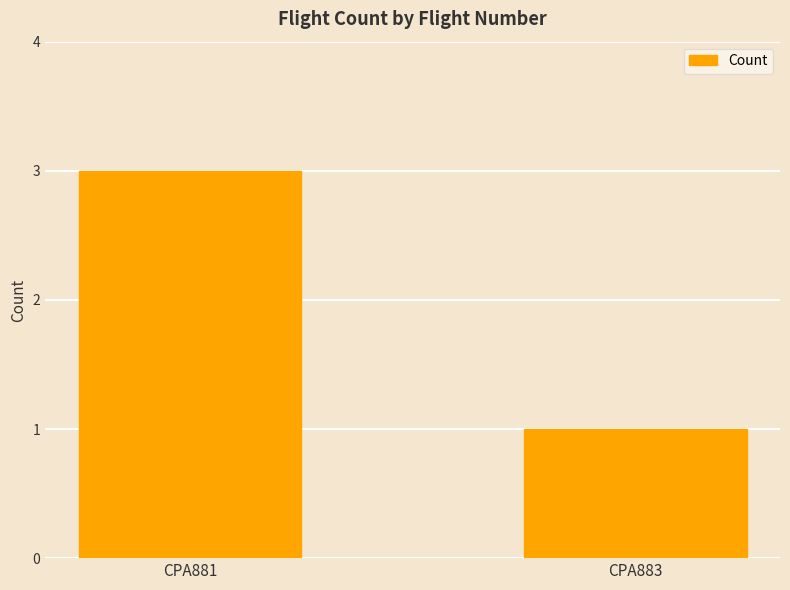

Are the bars horizontal?

No